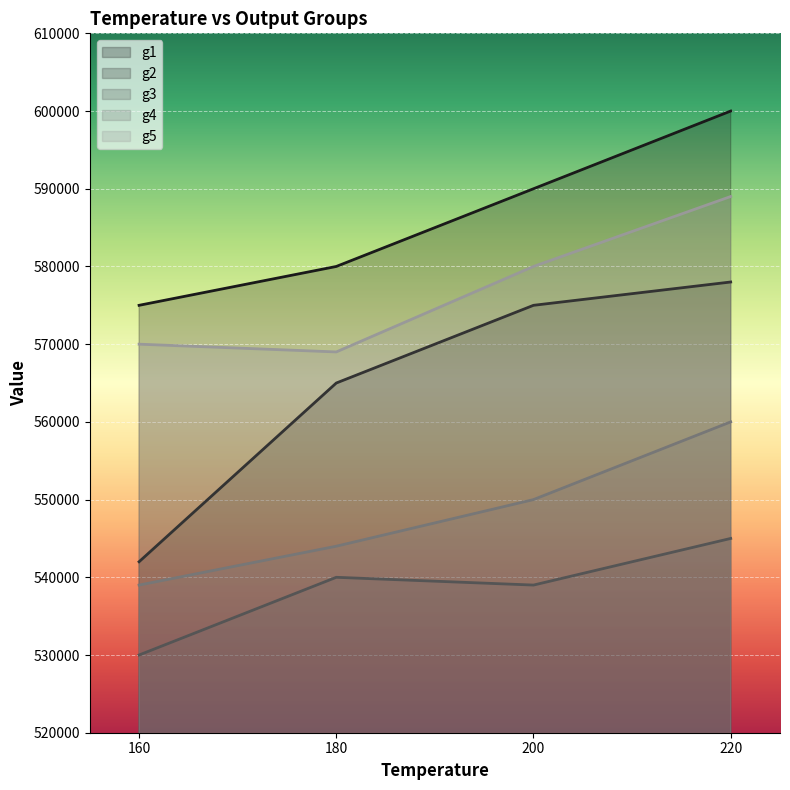

How many lines are shown in the chart?

5